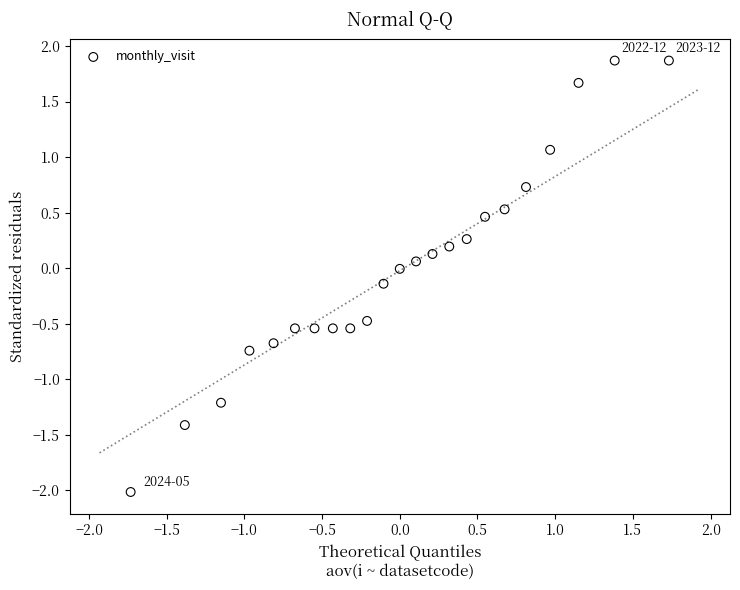

What is the range of Y values (max minus min)?

3.9